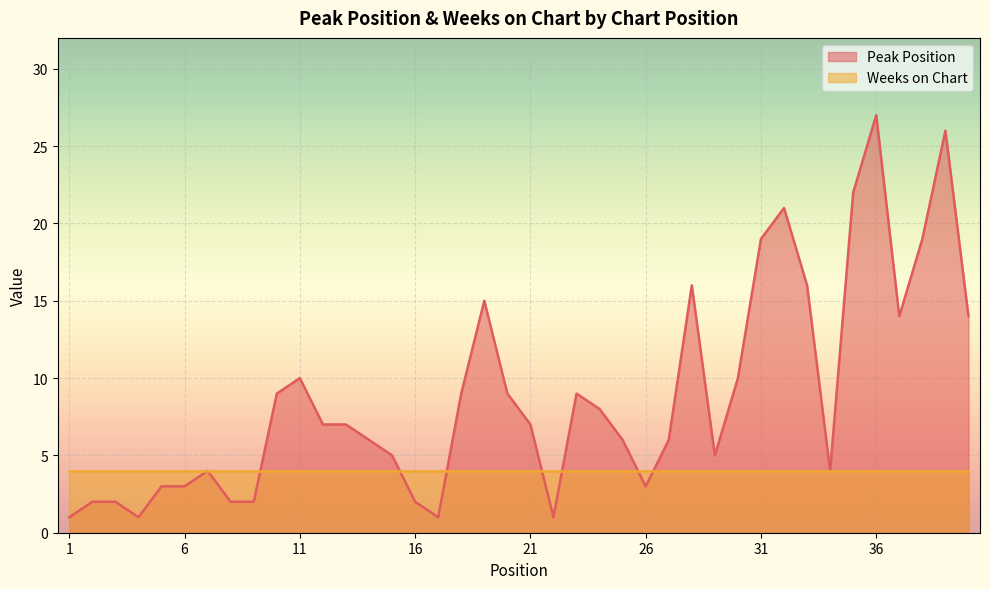

What is the difference between the maximum and minimum values?

26